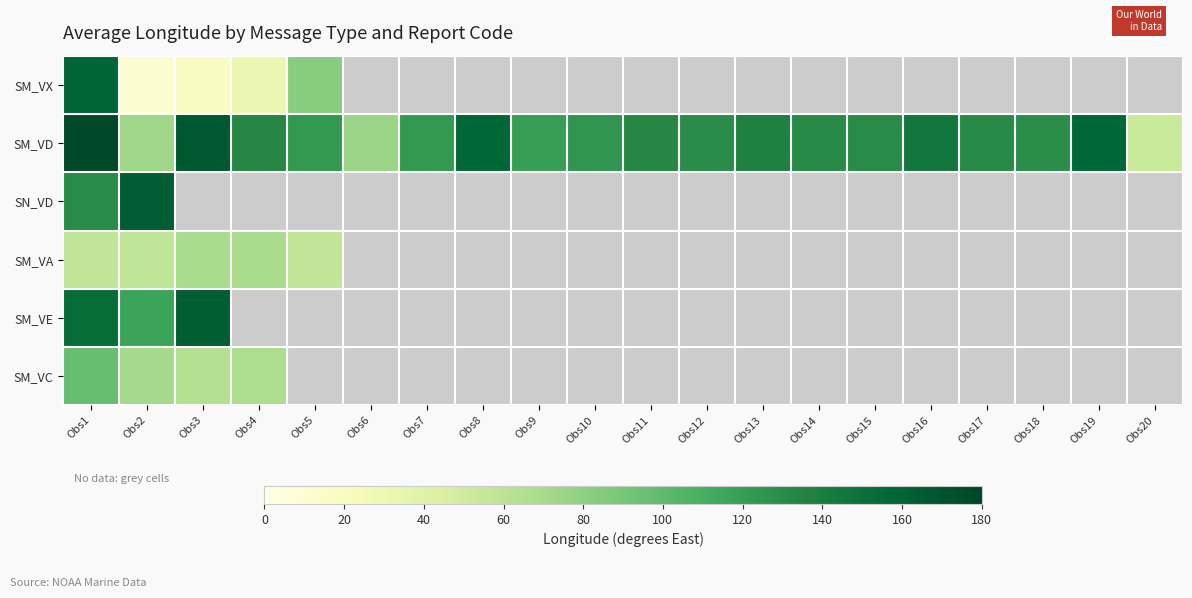

How many categories are shown in the chart?

20